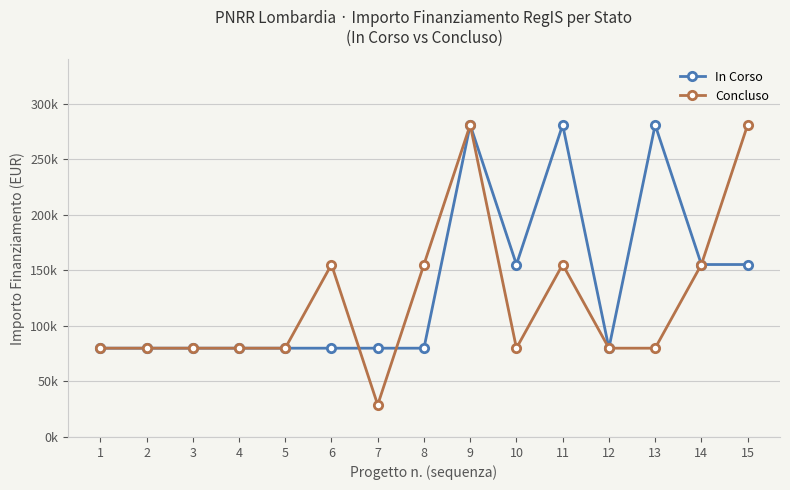

Where do In Corso and Concluso first cross each other?

6 and 7